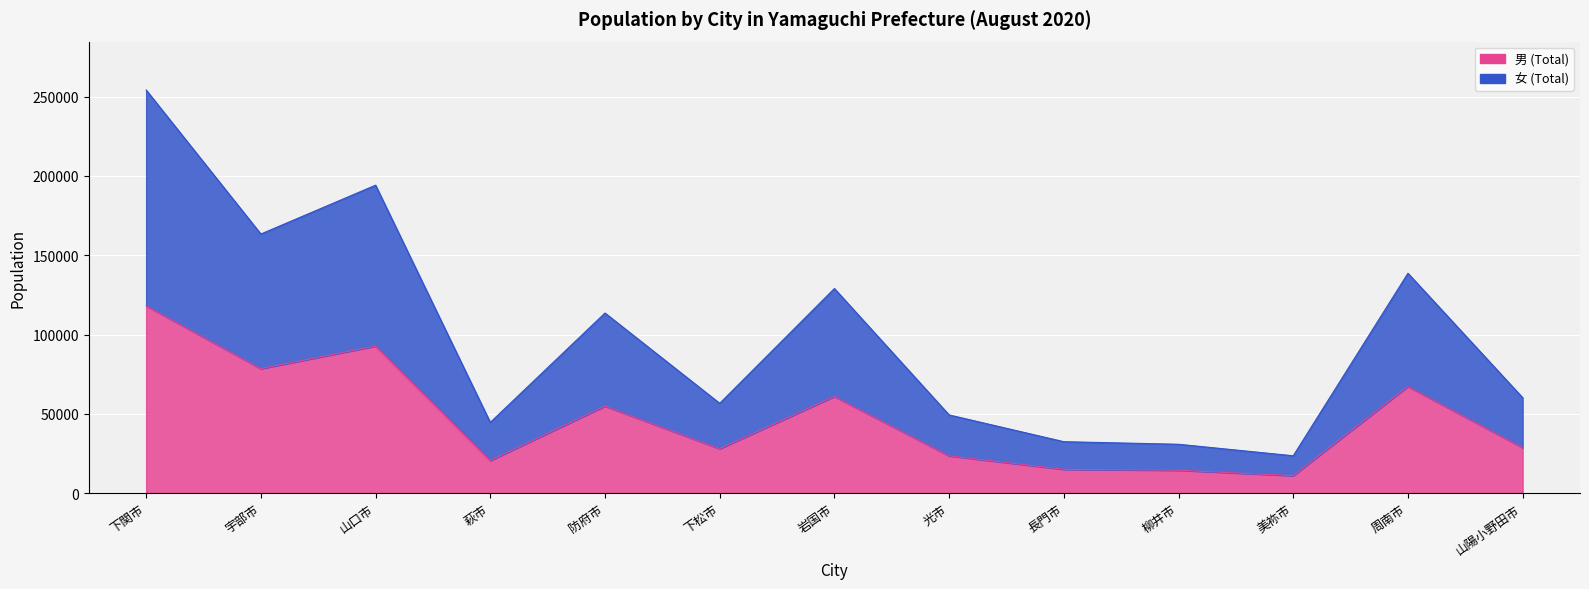

What is the smallest value displayed?

10978